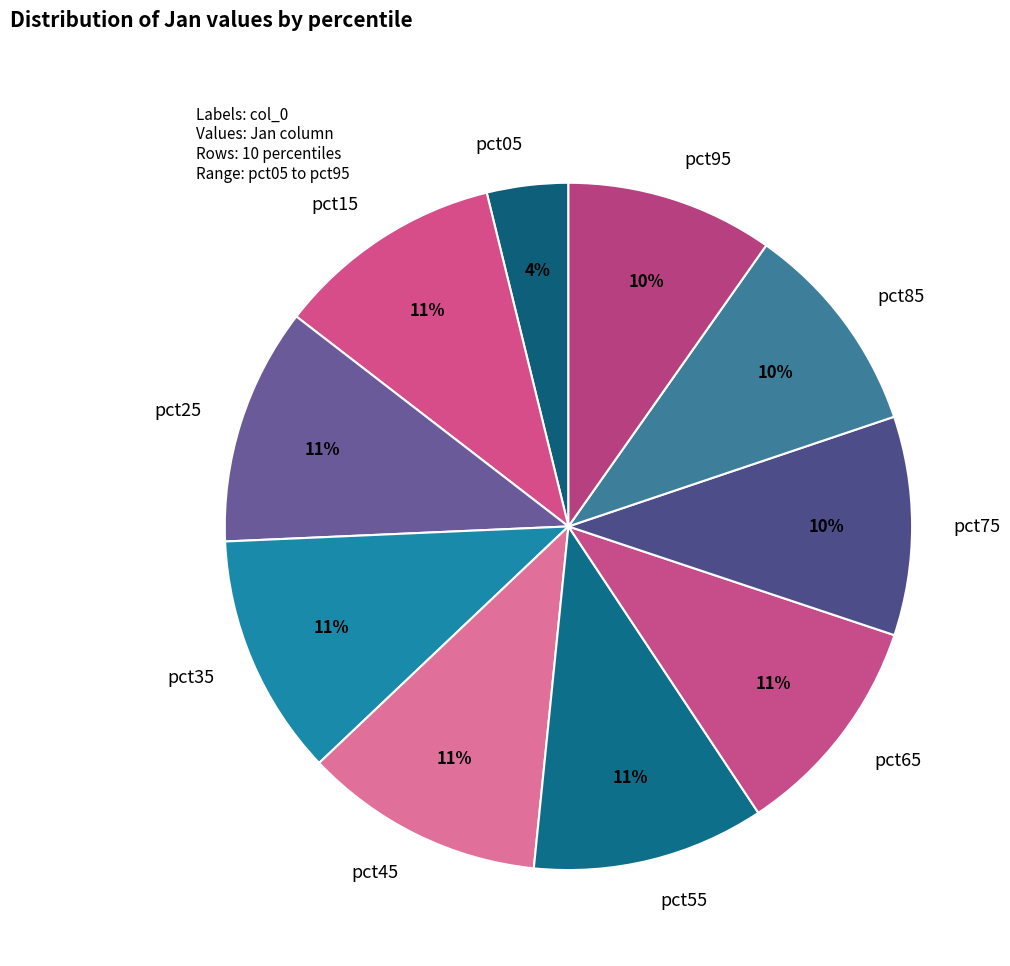

How many segments does this pie chart have?

10